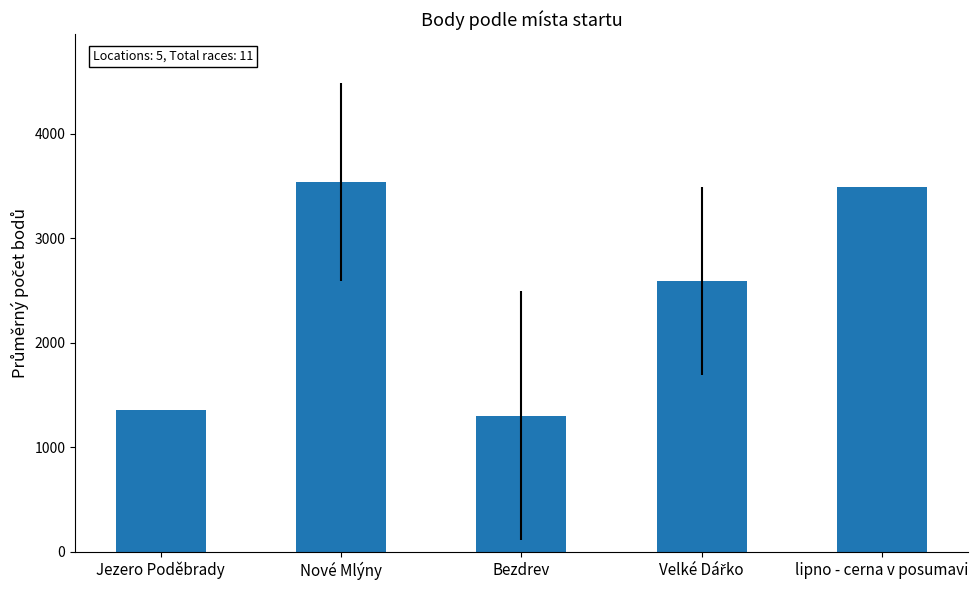

Which category has the lowest value across all series?

Bezdrev